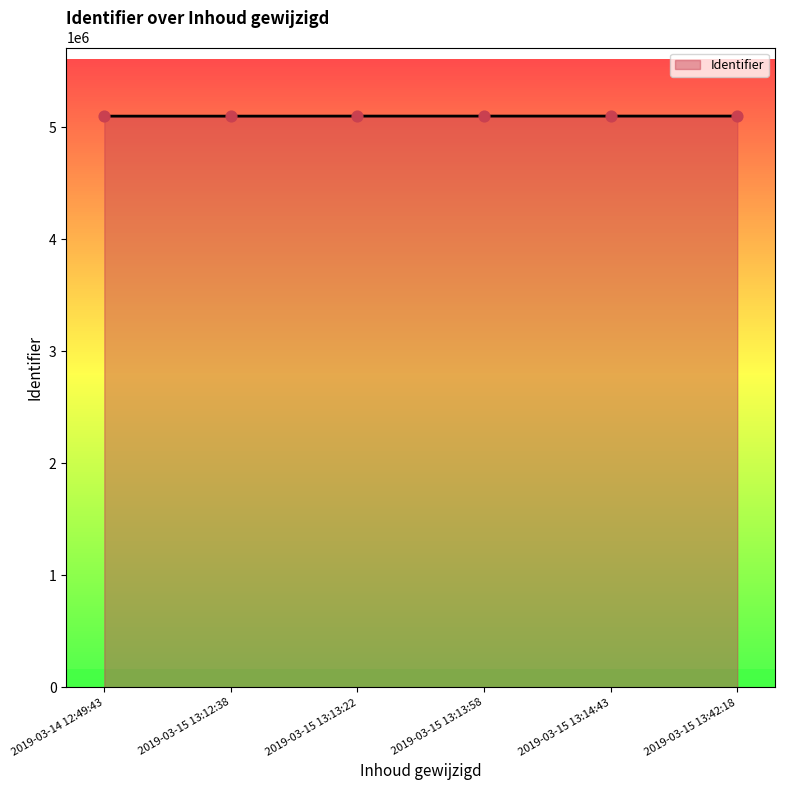

What is the change in value from 2019-03-14 12:49:43 to 2019-03-15 13:13:22?

+451